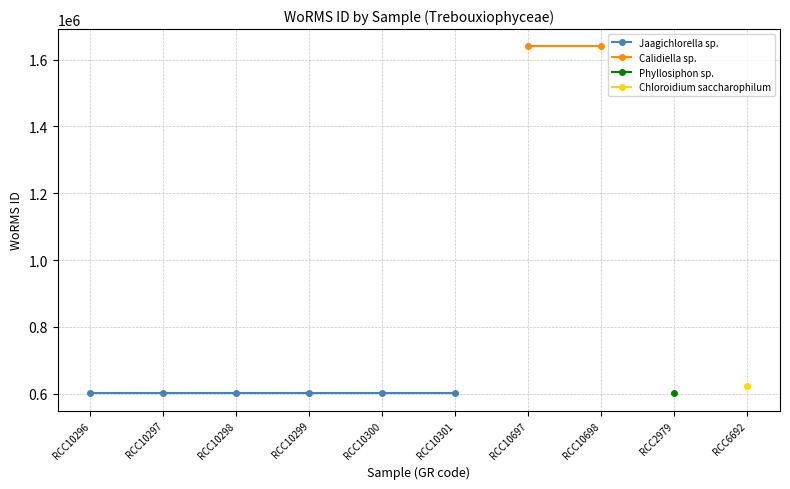

Reading right to left, transcribe all the data shown in this chart.

=623865	07-12-2011=600921	16-05-2015=1639518	16-05-2015=1639518	23-11-2021=602750	23-11-2021=602750	23-11-2021=602750	23-11-2021=602750	23-11-2021=602750	23-11-2021=602750